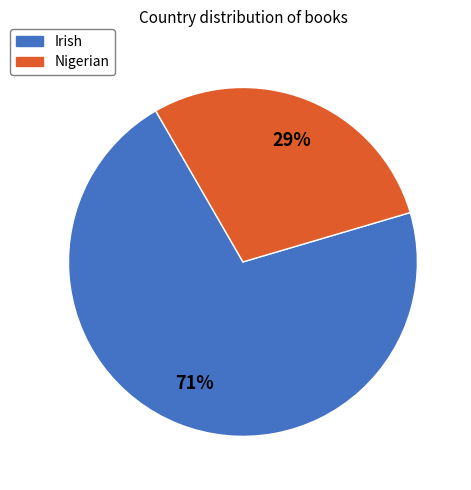

Is the sum of Nigerian and Irish greater than half?

Yes